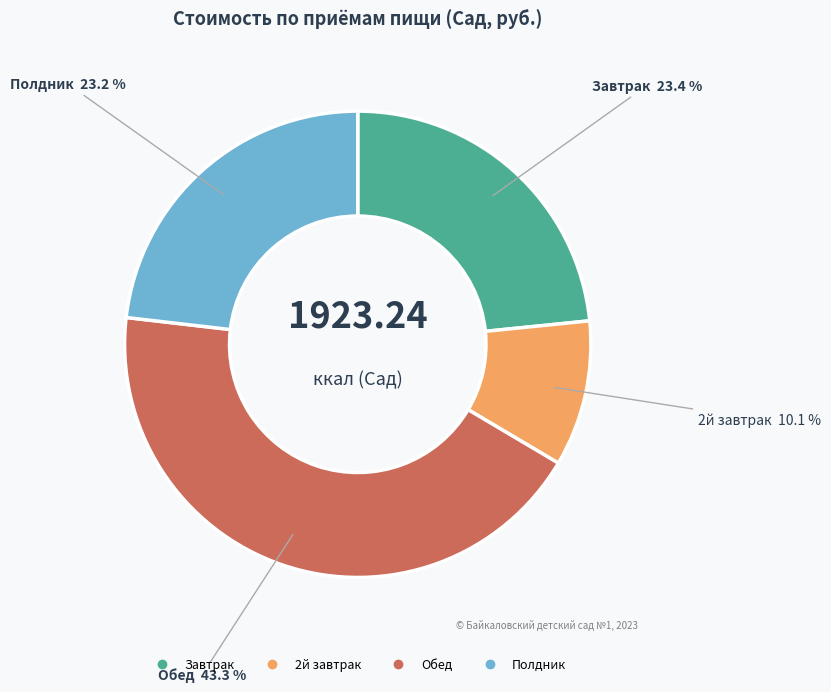

Is it true that Полдник is 23% of the pie?

True